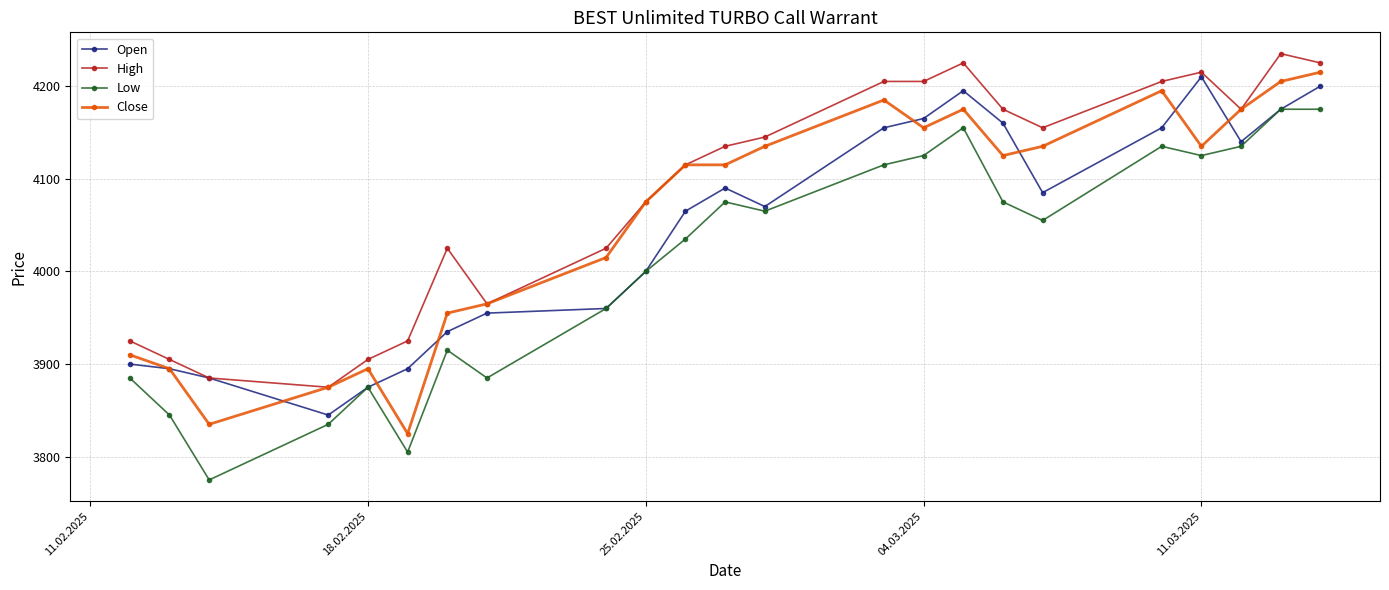

What is the value of the Low point at the 10th from the left?

4000